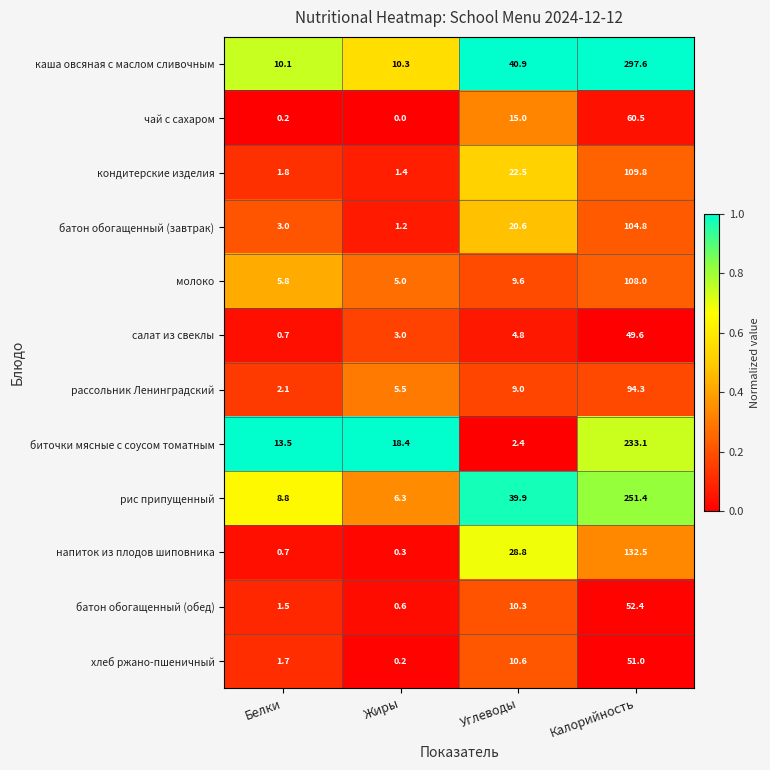

Rank the series at Калорийность from lowest to highest value.

салат из свеклы, хлеб ржано-пшеничный, батон обогащенный (обед), чай с сахаром, рассольник Ленинградский, батон обогащенный (завтрак), молоко, кондитерские изделия, напиток из плодов шиповника, биточки мясные с соусом томатным, рис припущенный, каша овсяная с маслом сливочным